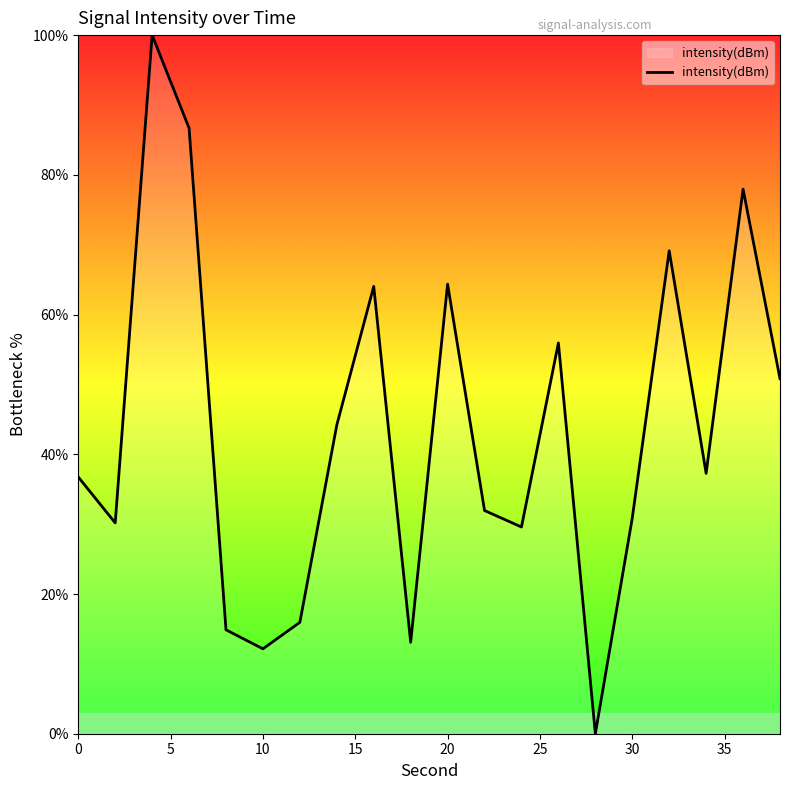

What is the difference between the maximum and minimum values?

100.0